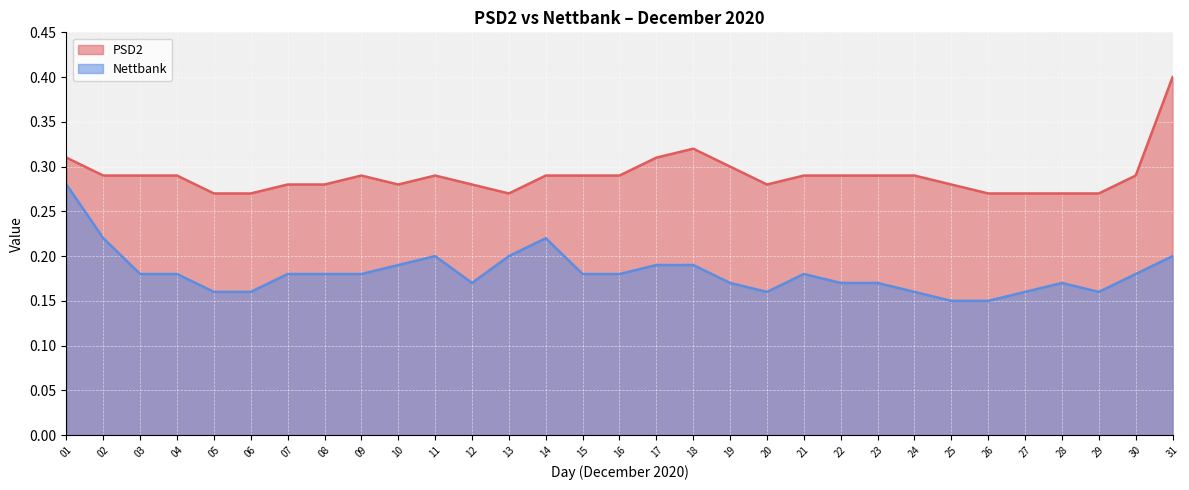

At which label does Nettbank reach its peak?

01